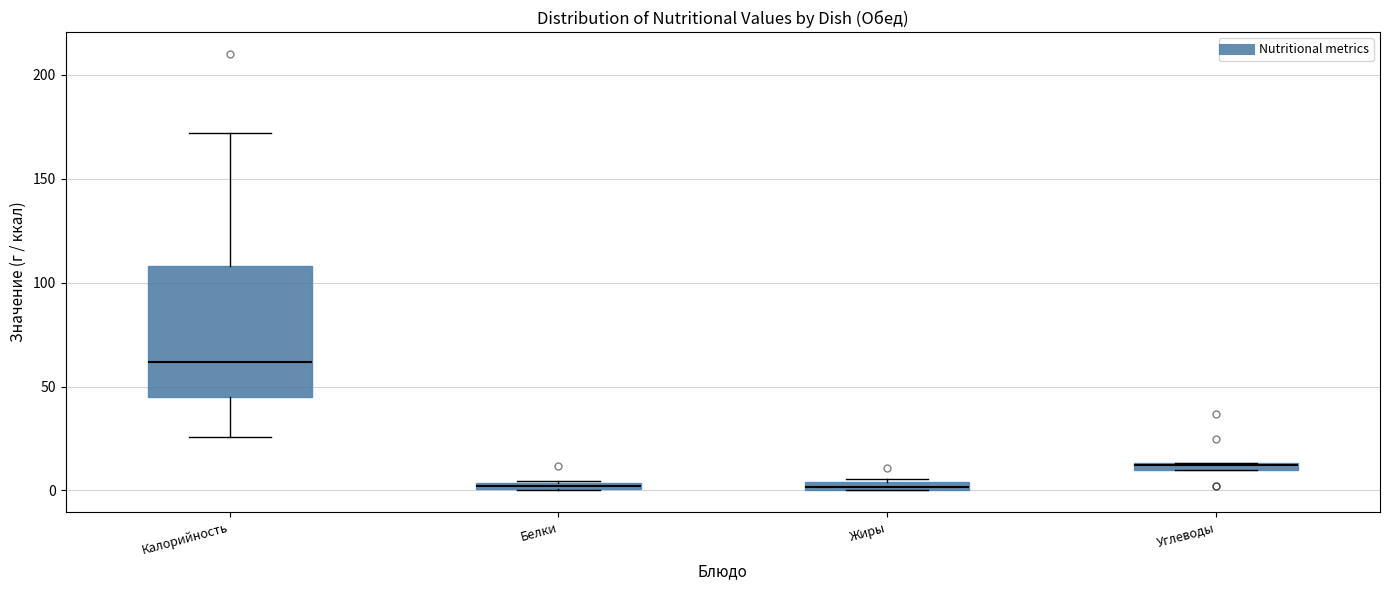

Where is the lower edge of the box for Жиры on the y-axis? The values are not printed on the chart, so give them approximately, as read against the axis.

0